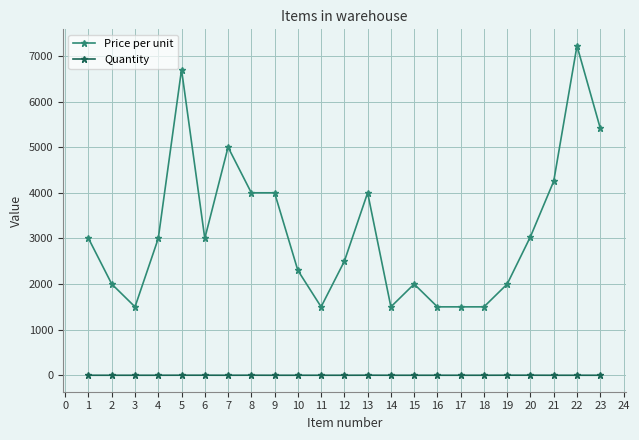

List the series in order of their peak value, highest first.

Price per unit, Quantity